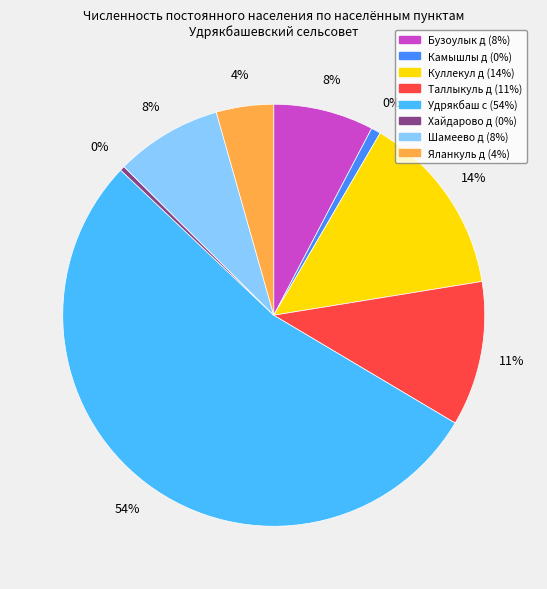

How many slices are in this pie chart?

8